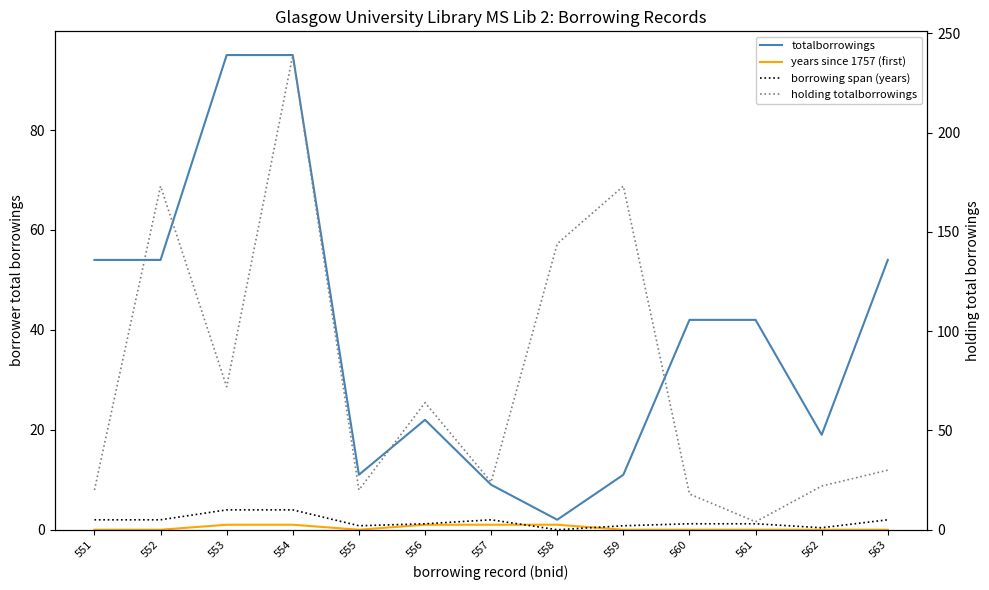

What is the value of the years since 1757 (first) point at the 4th from the left?

1